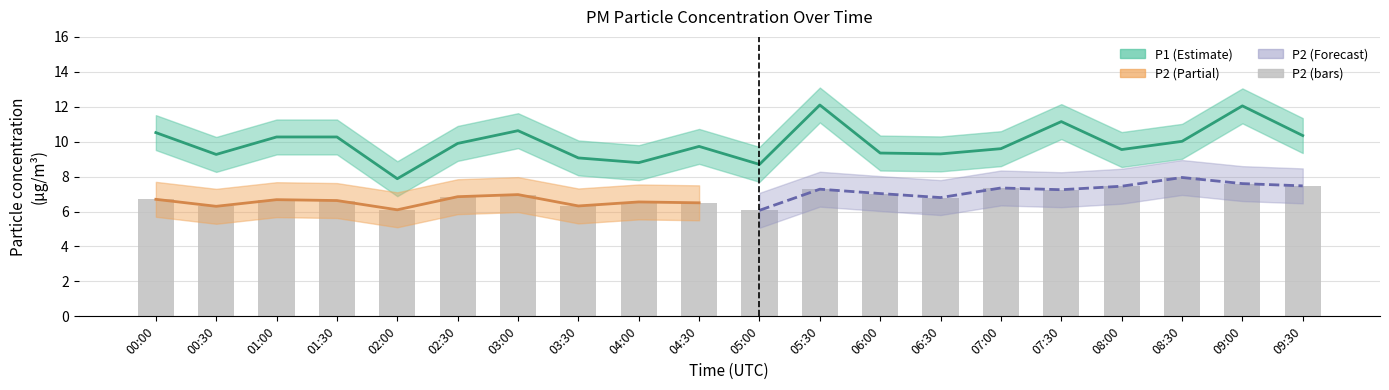

What is the difference between the highest and lowest values at 04:30?

5.2